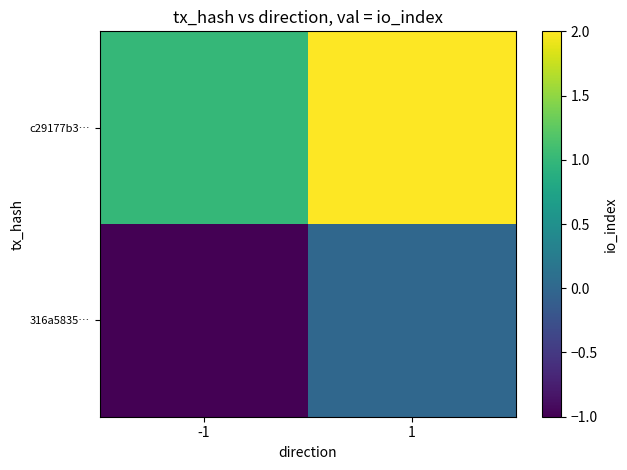

Which label corresponds to the smallest value in the chart?

-1